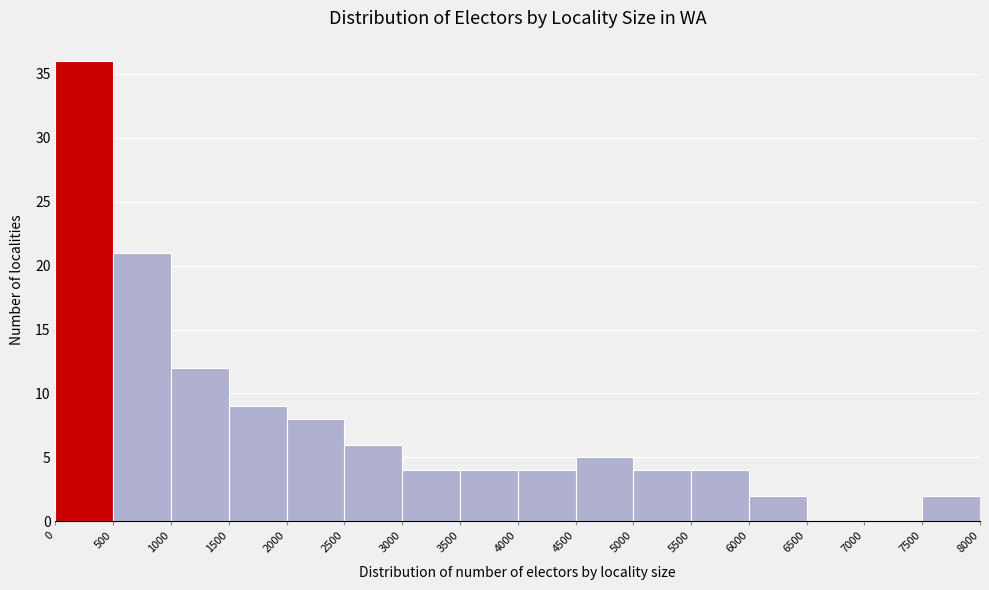

Which range on the x-axis has the tallest bar?

0 to 500